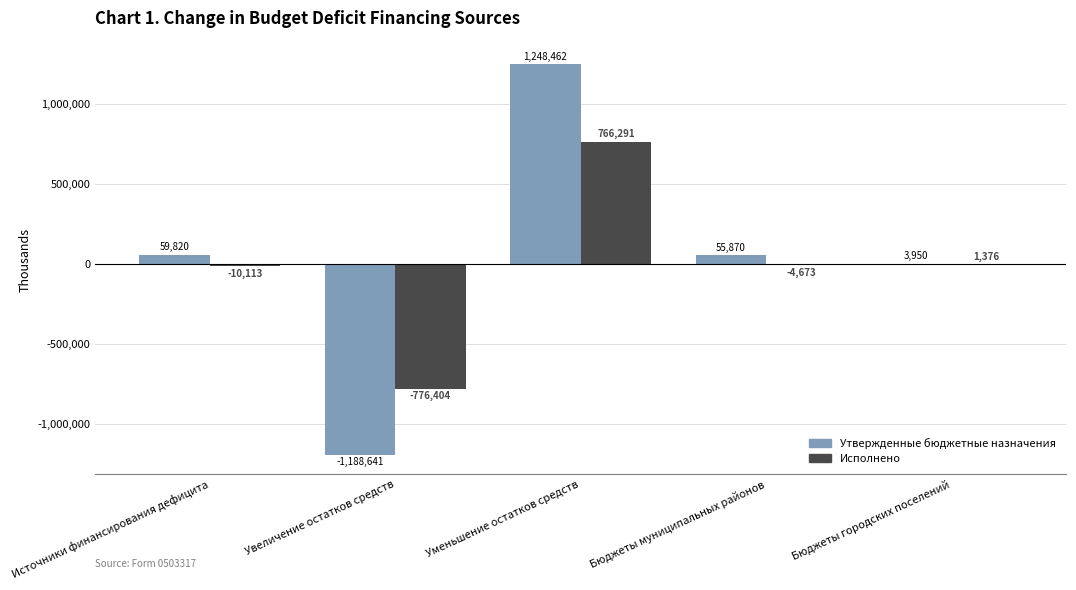

At which category is the sum across all series the highest?

Уменьшение остатков средств